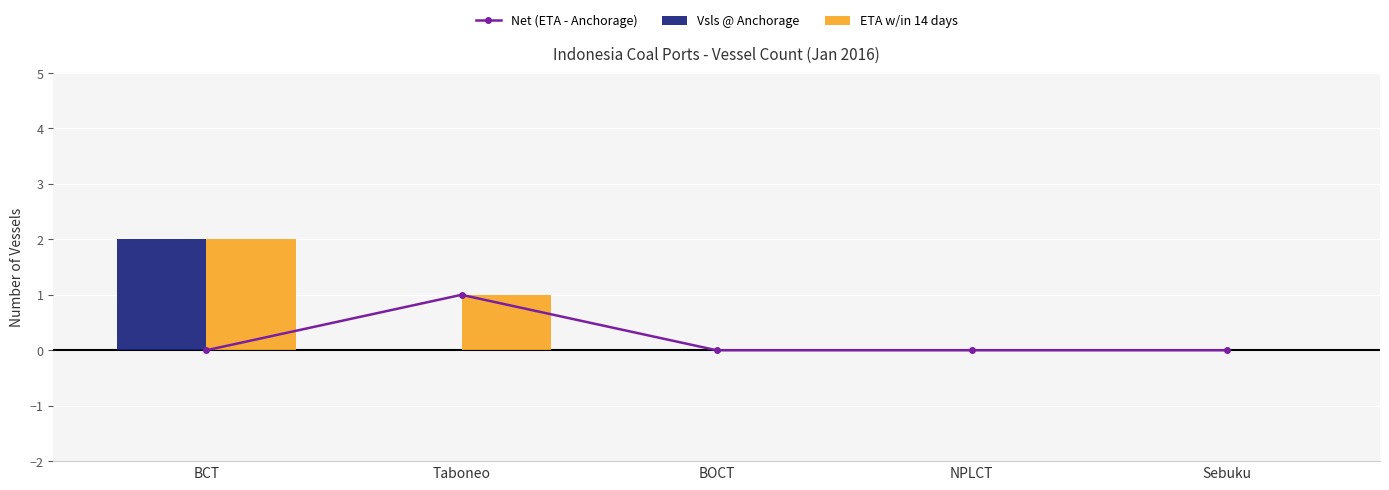

The Net (ETA - Anchorage) series shows 2 at Taboneo. True or false?

False